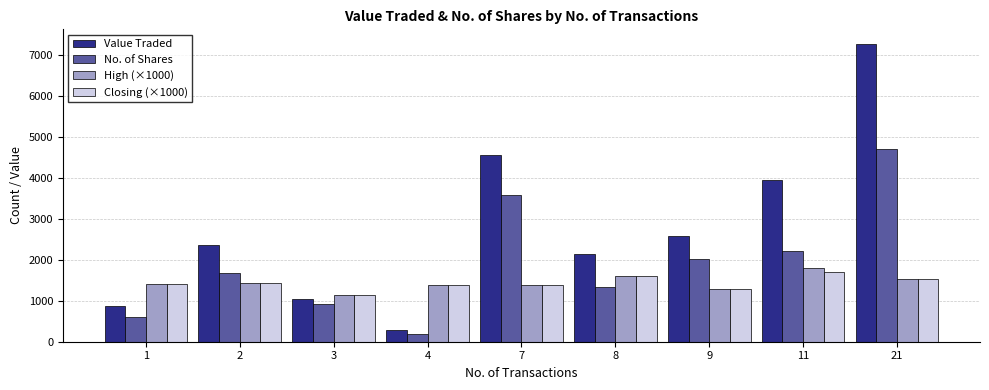

What is the smallest value displayed?

200.0